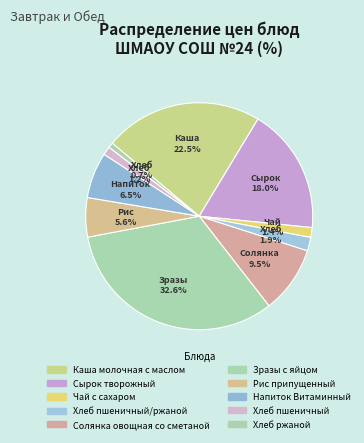

Is there any slice that represents more than half of the pie?

No